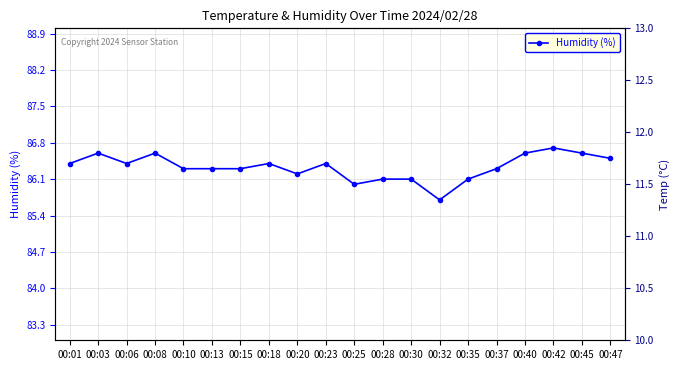

What is the total value across all series at 00:10?

97.6